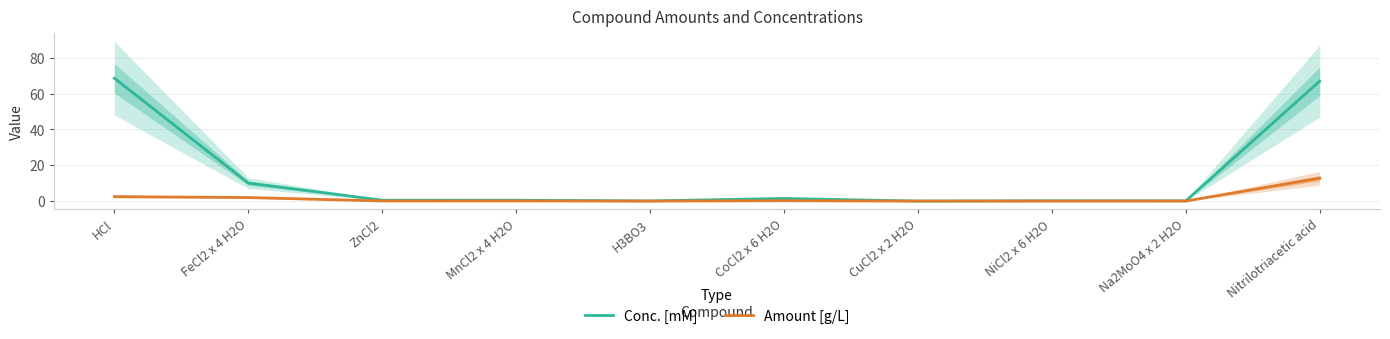

Reading right to left, list all the values displayed in this chart.

Conc. [mM]: Nitrilotriacetic acid=67.0	Na2MoO4 x 2 H2O=0.1	NiCl2 x 6 H2O=0.2	CuCl2 x 2 H2O=0.0	CoCl2 x 6 H2O=1.5	H3BO3=0.1	MnCl2 x 4 H2O=0.5	ZnCl2=0.5	FeCl2 x 4 H2O=10.1	HCl=68.6
Amount [g/L]: Nitrilotriacetic acid=12.8	Na2MoO4 x 2 H2O=0.0	NiCl2 x 6 H2O=0.0	CuCl2 x 2 H2O=0.0	CoCl2 x 6 H2O=0.2	H3BO3=0.0	MnCl2 x 4 H2O=0.1	ZnCl2=0.1	FeCl2 x 4 H2O=2.0	HCl=2.5